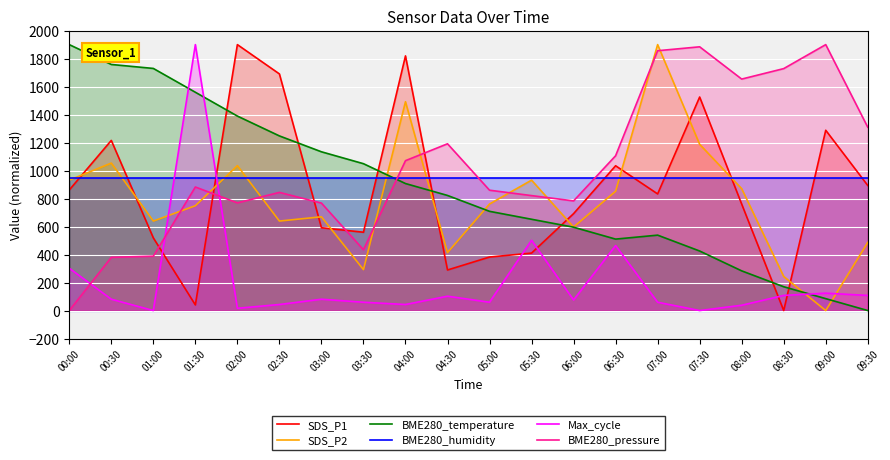

Reading left to right, list all the values displayed in this chart.

SDS_P1: 861.4	1215.7	519.3	40.3	1900.0	1690.7	591.7	559.5	1819.5	289.8	382.4	410.6	692.4	1034.5	833.3	1525.6	760.8	0.0	1288.1	893.6
SDS_P2: 931.7	1053.5	639.4	749.0	1035.3	639.4	669.9	292.3	1492.0	414.1	761.2	931.7	596.8	852.6	1900.0	1187.5	870.8	243.6	0.0	487.2
BME280_temperature: 1900.0	1758.2	1729.9	1559.7	1389.6	1247.8	1134.3	1049.3	907.5	822.4	709.0	652.2	595.5	510.4	538.8	425.4	283.6	170.1	85.1	0.0
BME280_humidity: 950.0	950.0	950.0	950.0	950.0	950.0	950.0	950.0	950.0	950.0	950.0	950.0	950.0	950.0	950.0	950.0	950.0	950.0	950.0	950.0
Max_cycle: 302.3	81.0	0.0	1900.0	16.2	43.2	81.0	59.4	43.2	102.6	59.4	502.0	75.6	464.2	59.4	0.0	37.8	108.0	124.1	108.0
BME280_pressure: 0.0	380.2	388.6	882.7	769.4	844.2	767.7	434.4	1070.9	1191.5	859.8	821.3	783.3	1106.1	1856.5	1884.4	1653.8	1728.6	1900.0	1309.8